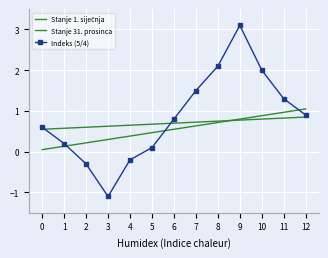

Which series has the largest total across all categories?

Indeks (5/4)